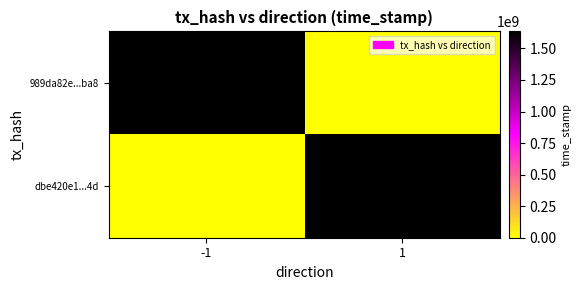

Reading left to right, transcribe all the data shown in this chart.

989da82e...ba8: -1=1634780998	1=0
dbe420e1...4d: -1=0	1=1634780016